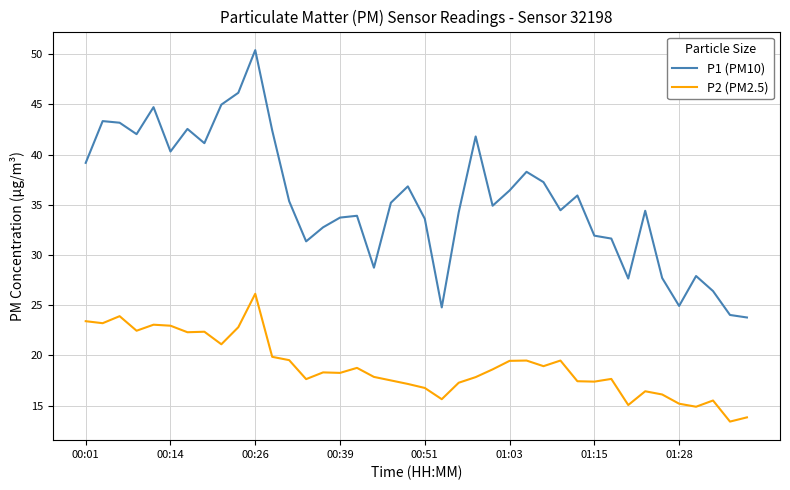

List the series in order of their peak value, highest first.

P1 (PM10), P2 (PM2.5)